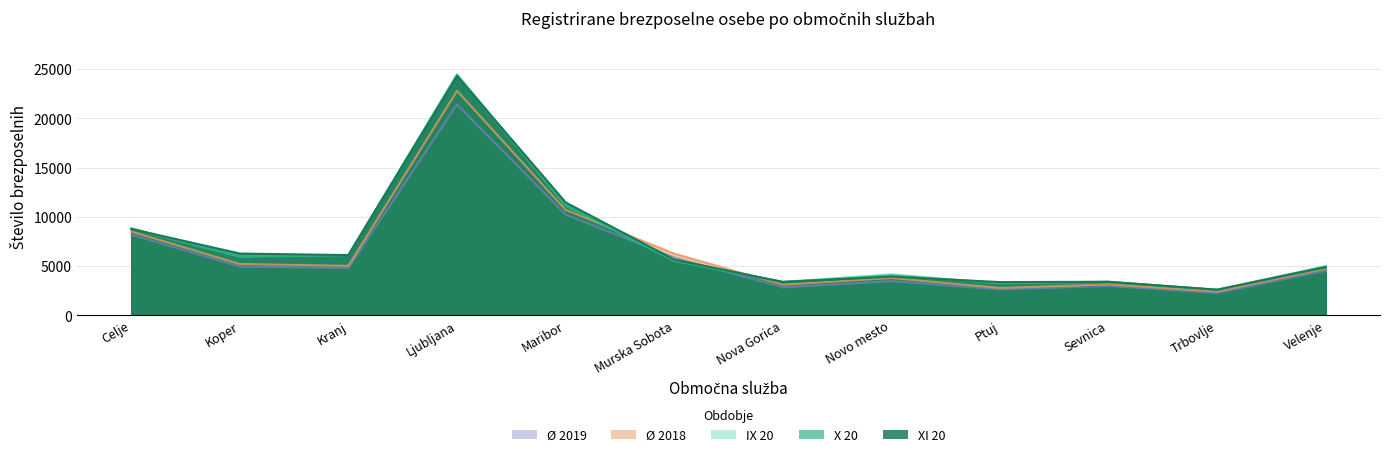

What is the label of the 12th point from the right?

Celje